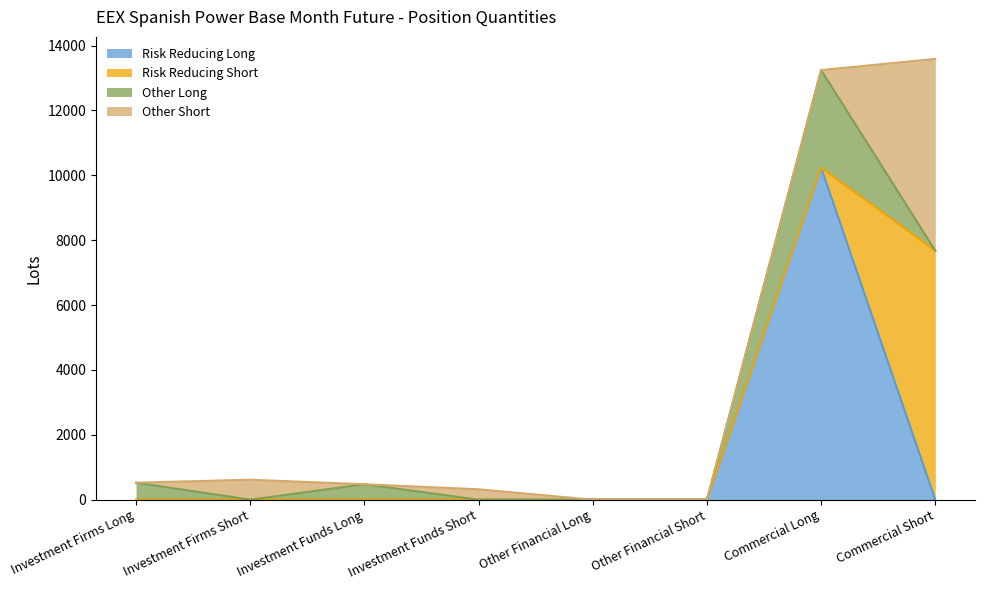

Is it true that Risk Reducing Long equals 0.0 at Investment Funds Long?

True